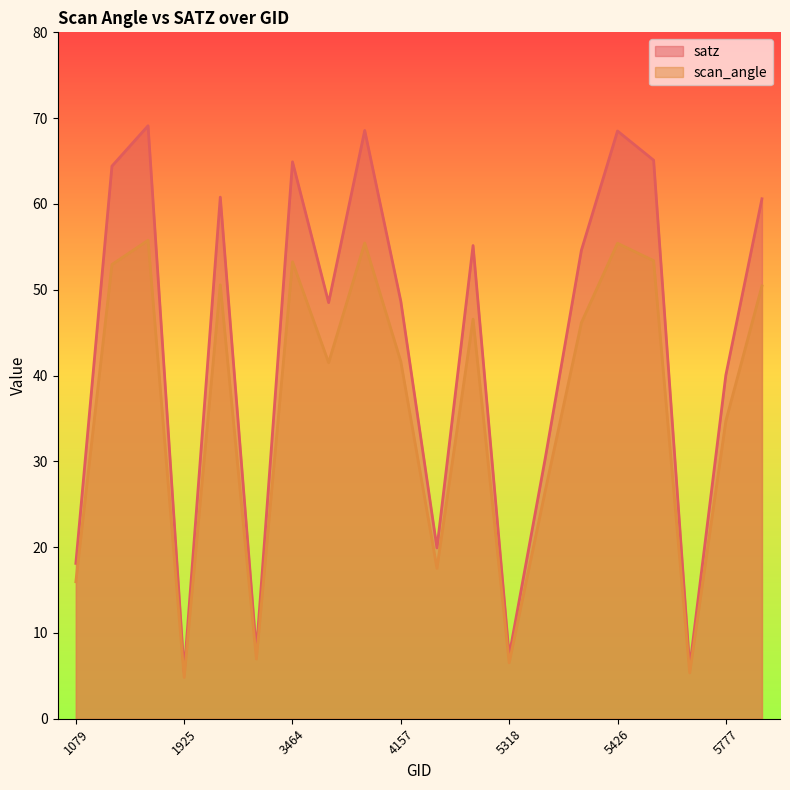

List the series in order of their overall mean, lowest first.

scan_angle, satz